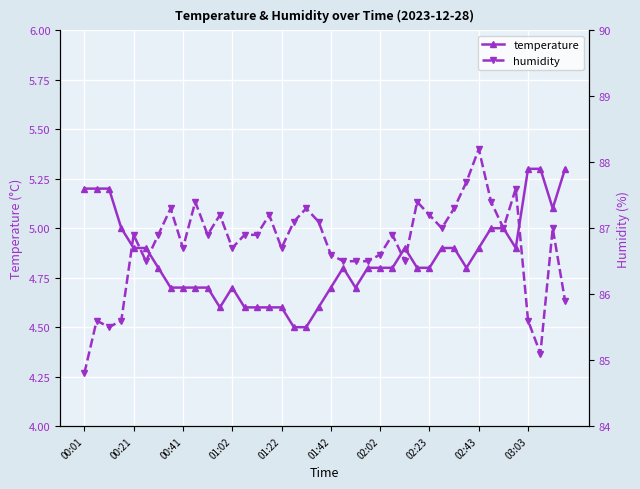

List the series in order of their peak value, lowest first.

temperature, humidity